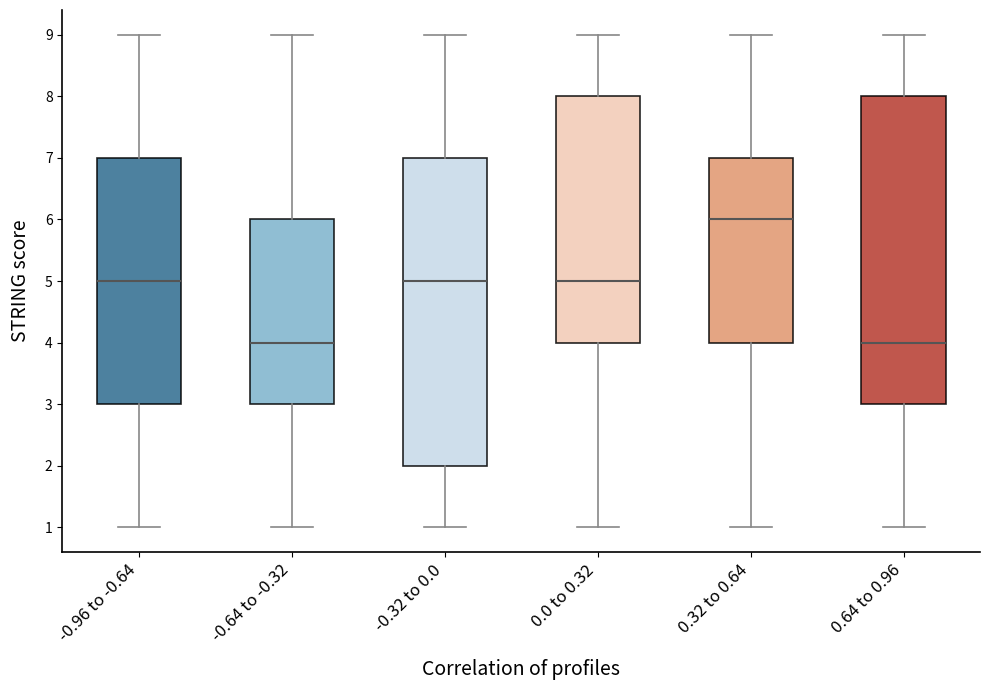

Where is the upper edge of the box for -0.96 to -0.64 on the y-axis? The values are not printed on the chart, so give them approximately, as read against the axis.

7